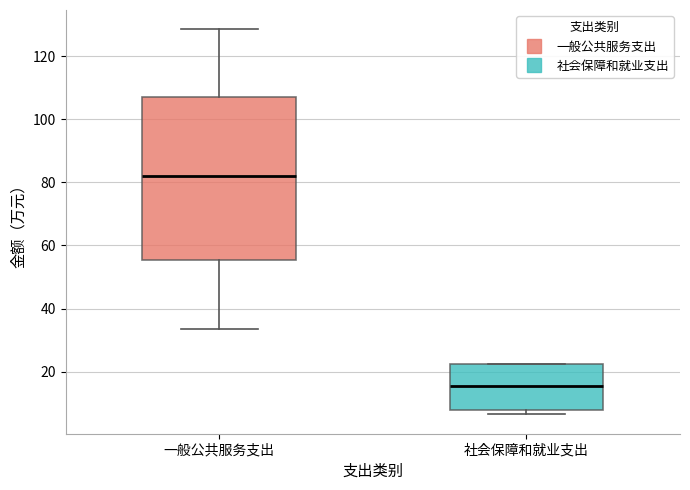

Comparing the boxes themselves (not the whiskers), which one is the tallest?

一般公共服务支出